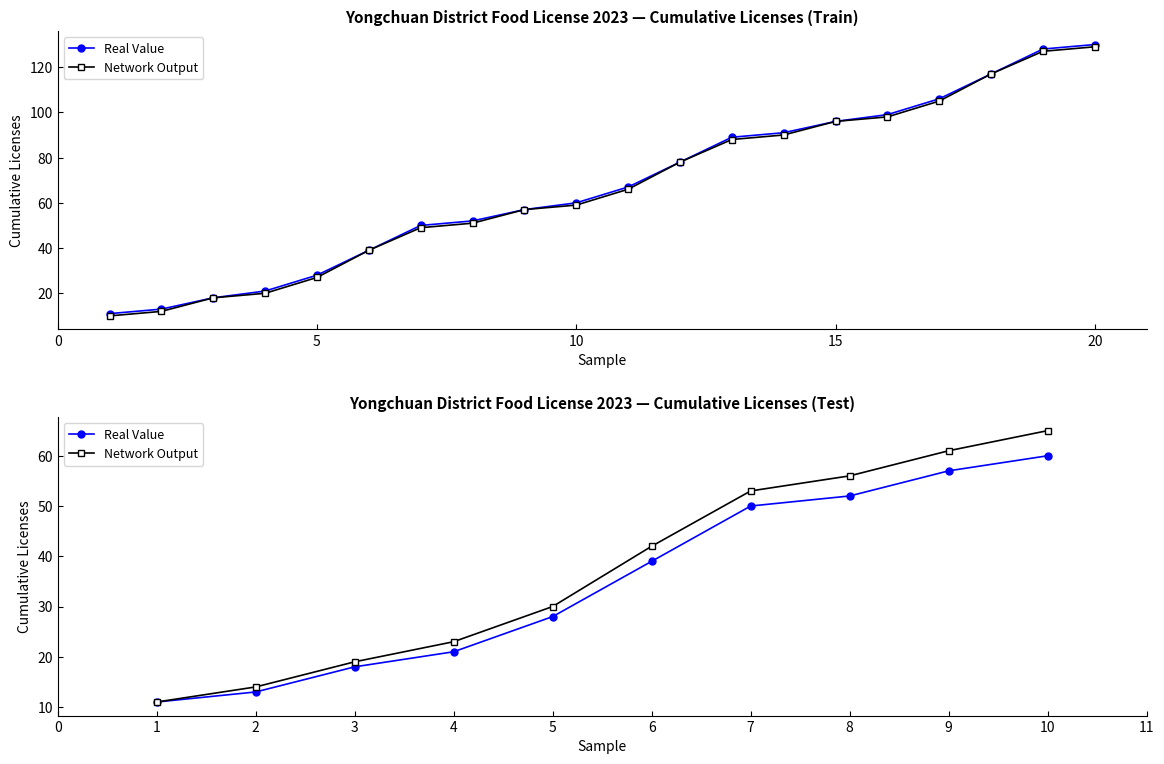

What is the difference between the second highest and minimum values in the Real Value series?

46